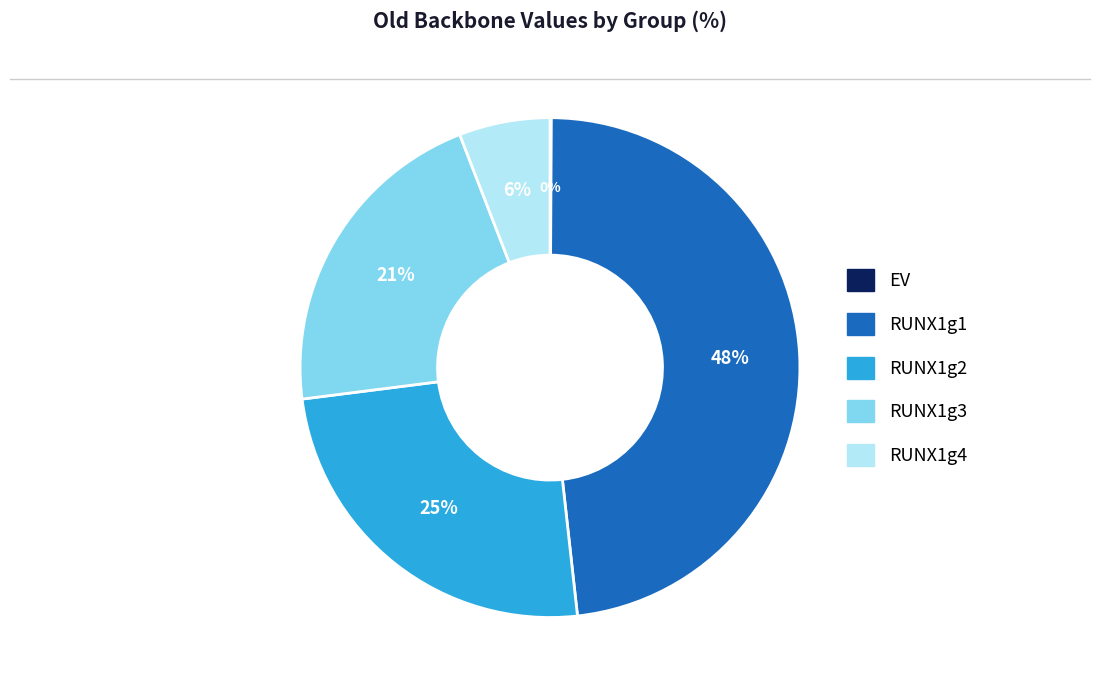

To the nearest percent, what is the difference between the largest and smallest slice percentages?

48%